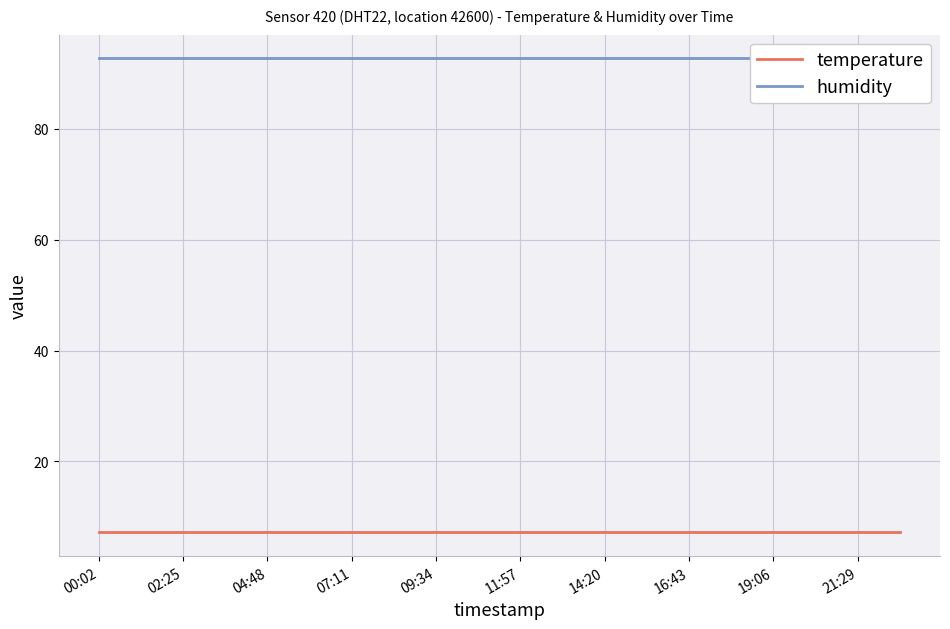

What is the spread (max minus min) of values at 00:02?

85.5